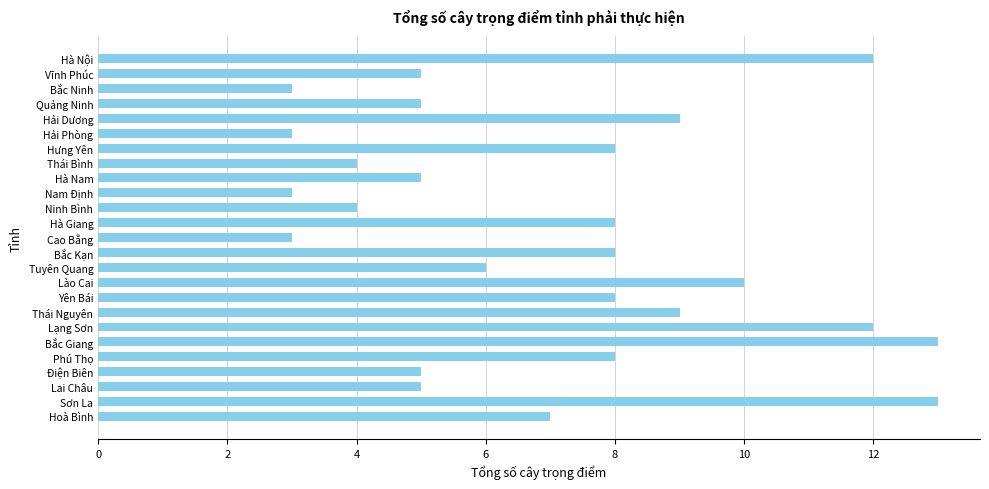

Reading top to bottom, what are all the values shown in this chart?

12	5	3	5	9	3	8	4	5	3	4	8	3	8	6	10	8	9	12	13	8	5	5	13	7